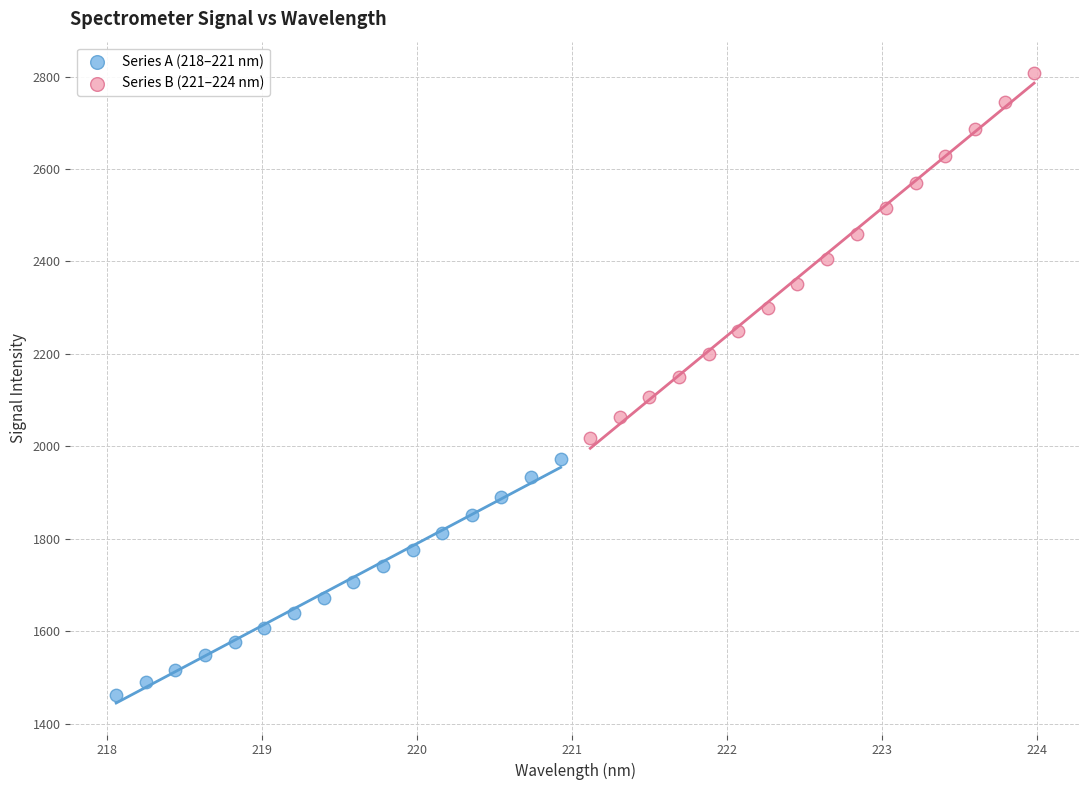

Which series reaches the minimum Y coordinate?

Series A (218–221 nm)